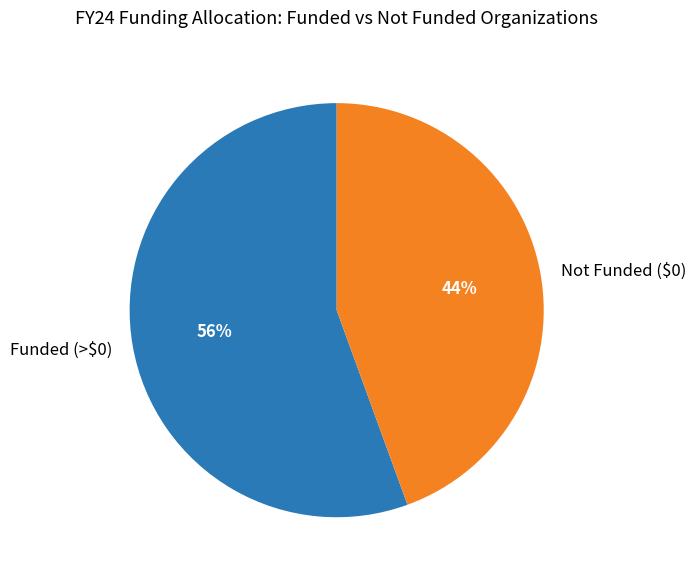

Which category accounts for the majority?

Funded (>$0)